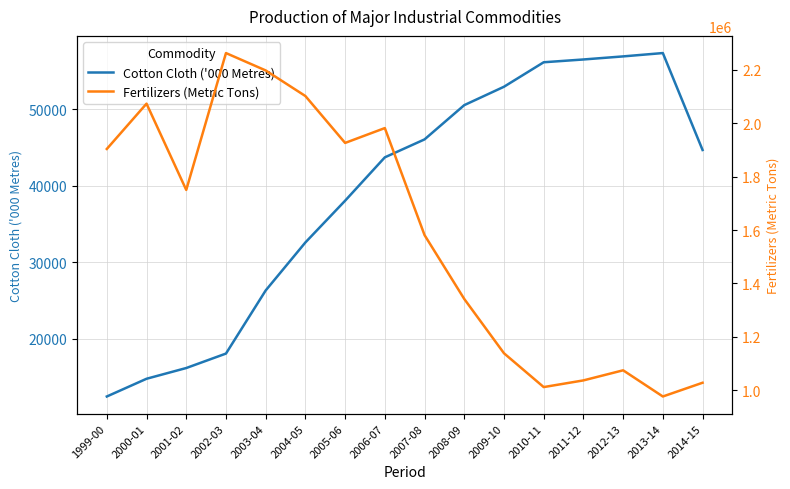

Does the chart have visible grid lines?

Yes